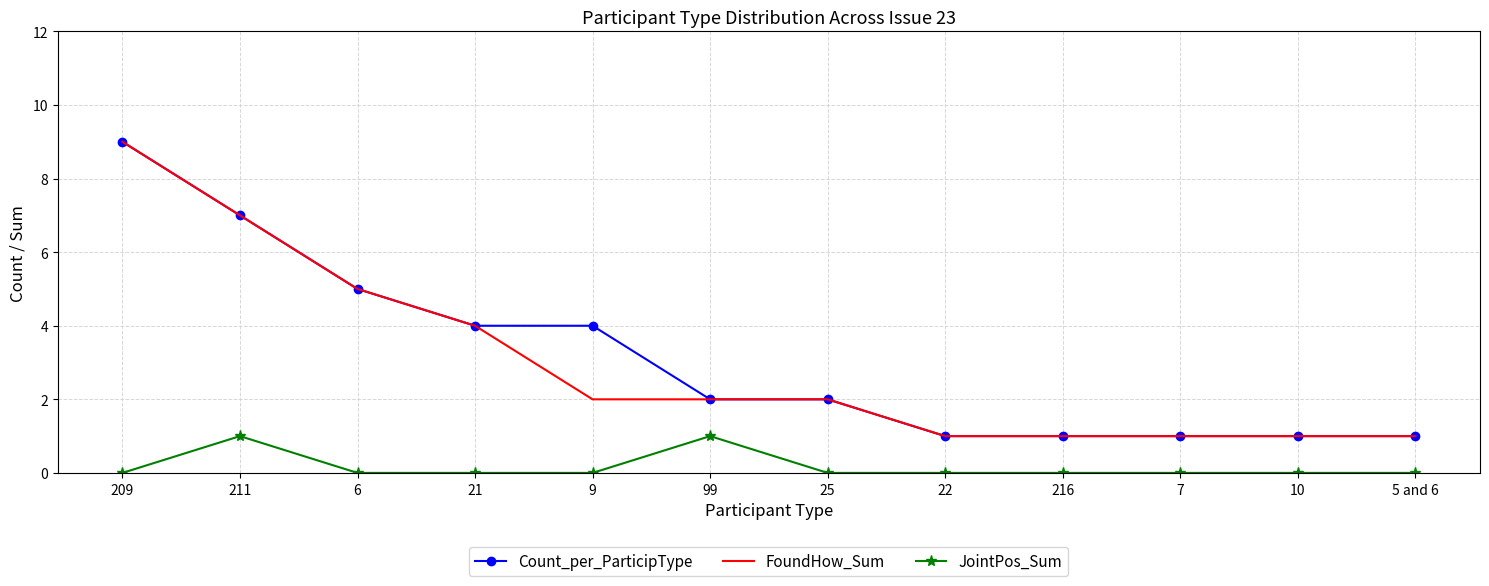

Read the Count_per_ParticipType value at 7.

1